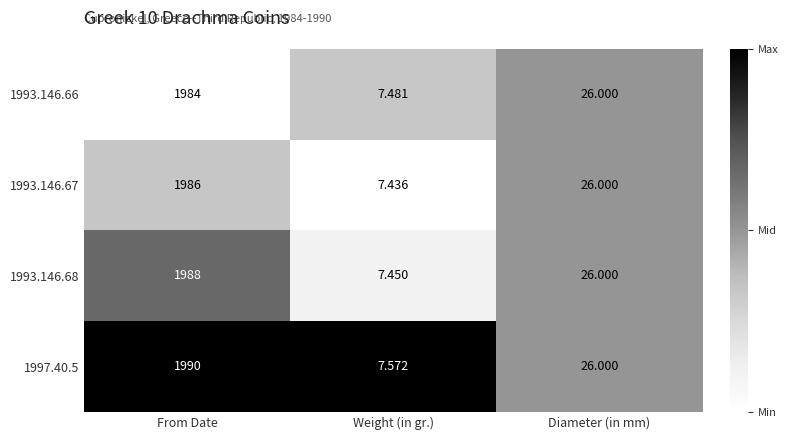

Which series has the widest spread of values?

1997.40.5